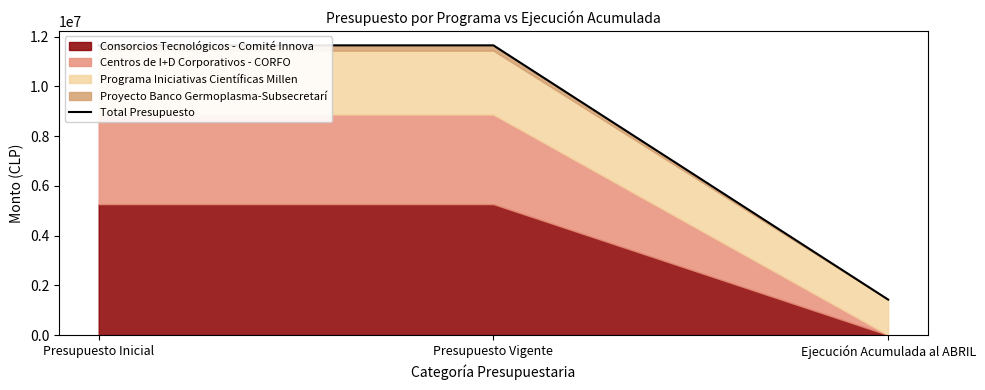

What is the sum of the values at Presupuesto Inicial and Presupuesto Vigente?

23304920